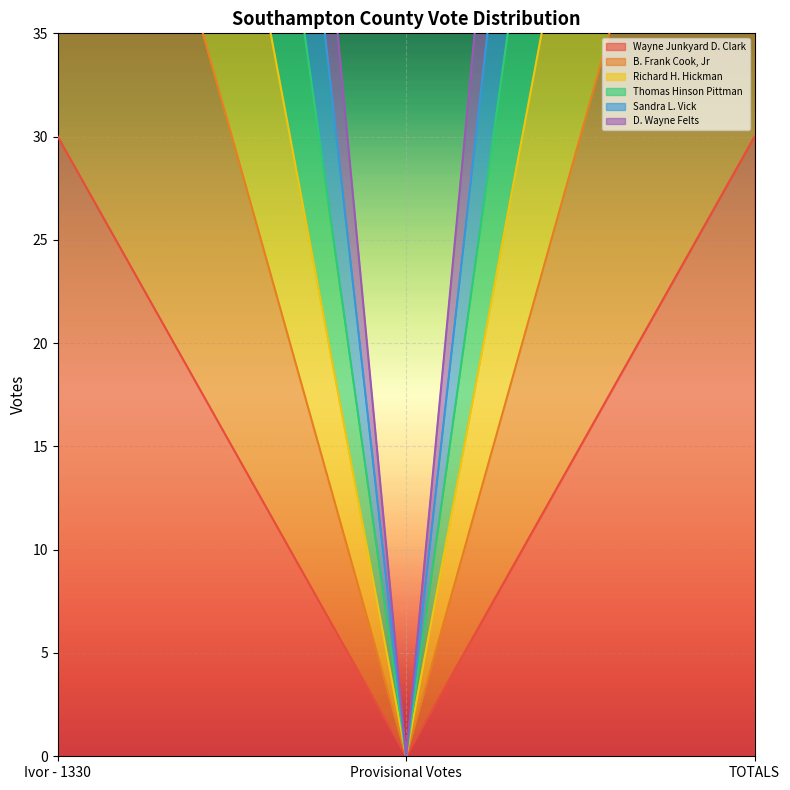

What is the sum of all D. Wayne Felts values?

356